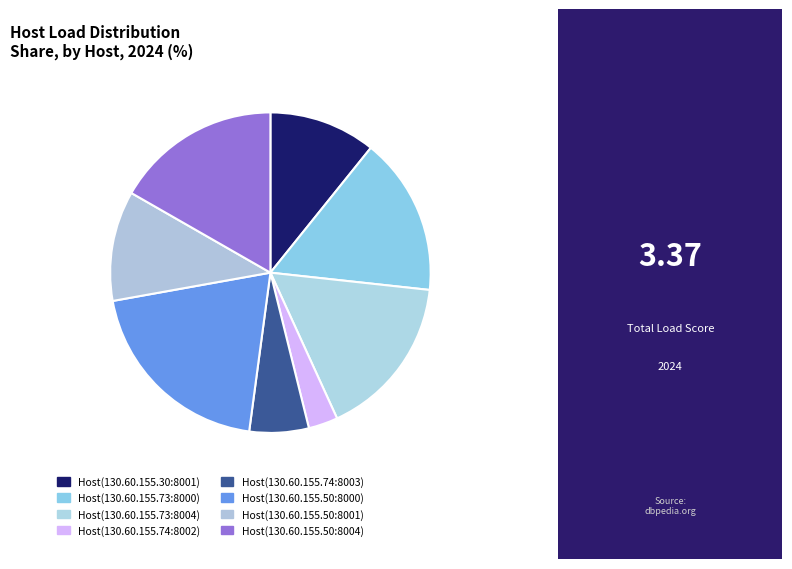

Combined, what portion of the pie is Host(130.60.155.50:8001) and Host(130.60.155.50:8000)?

31.2%